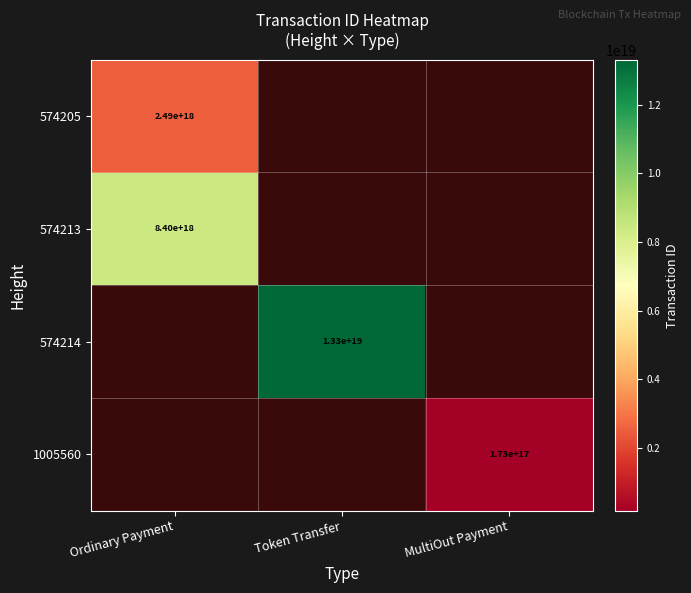

Count the number of data series in this chart.

4